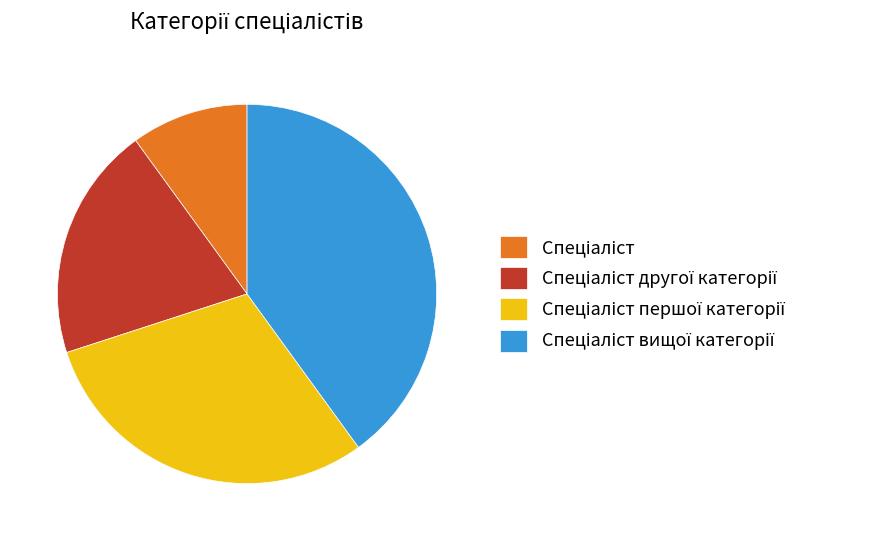

Count the number of slices in the pie.

4